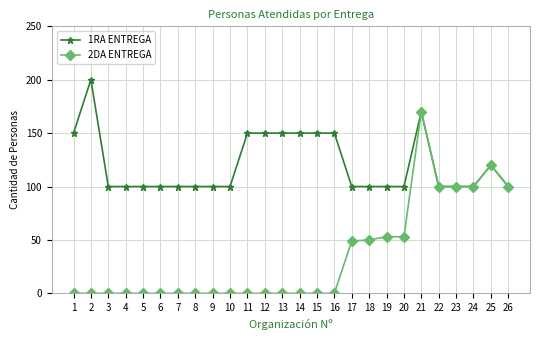

List the series in order of their peak value, lowest first.

2DA ENTREGA, 1RA ENTREGA